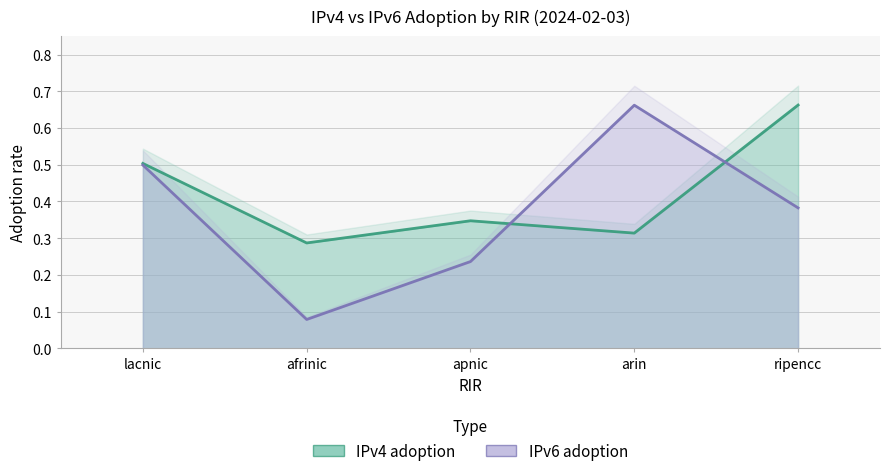

What is the label of the 1st point from the right?

ripencc